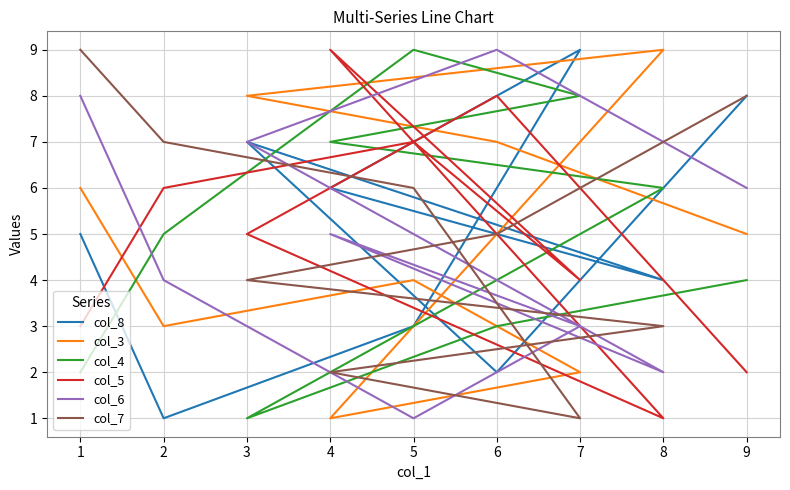

In col_4, how many points are lower than both neighbors (excluding endpoints)?

1